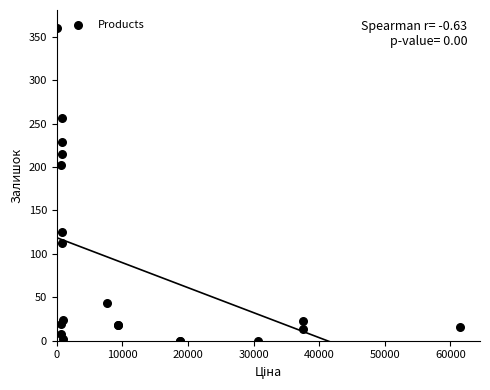

What Y value in the scatter plot is closest to 180?

202